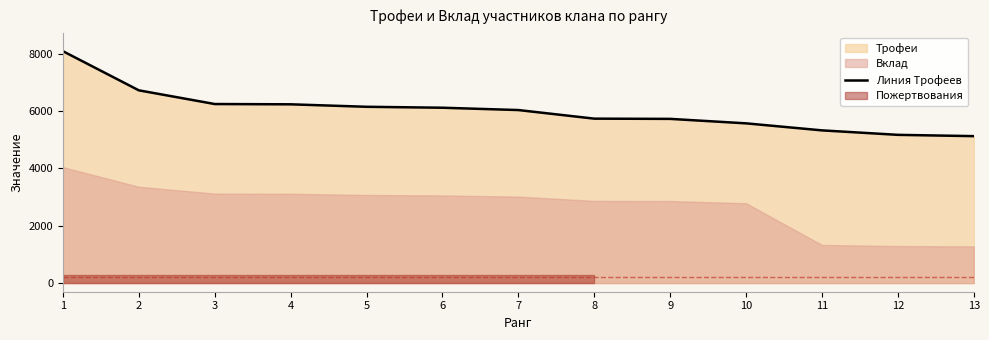

What is the ratio of the value at 8 to the value at 6?

0.9